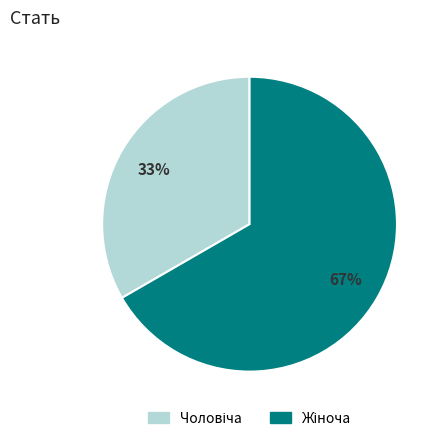

To the nearest percent, what is the average slice percentage?

50%